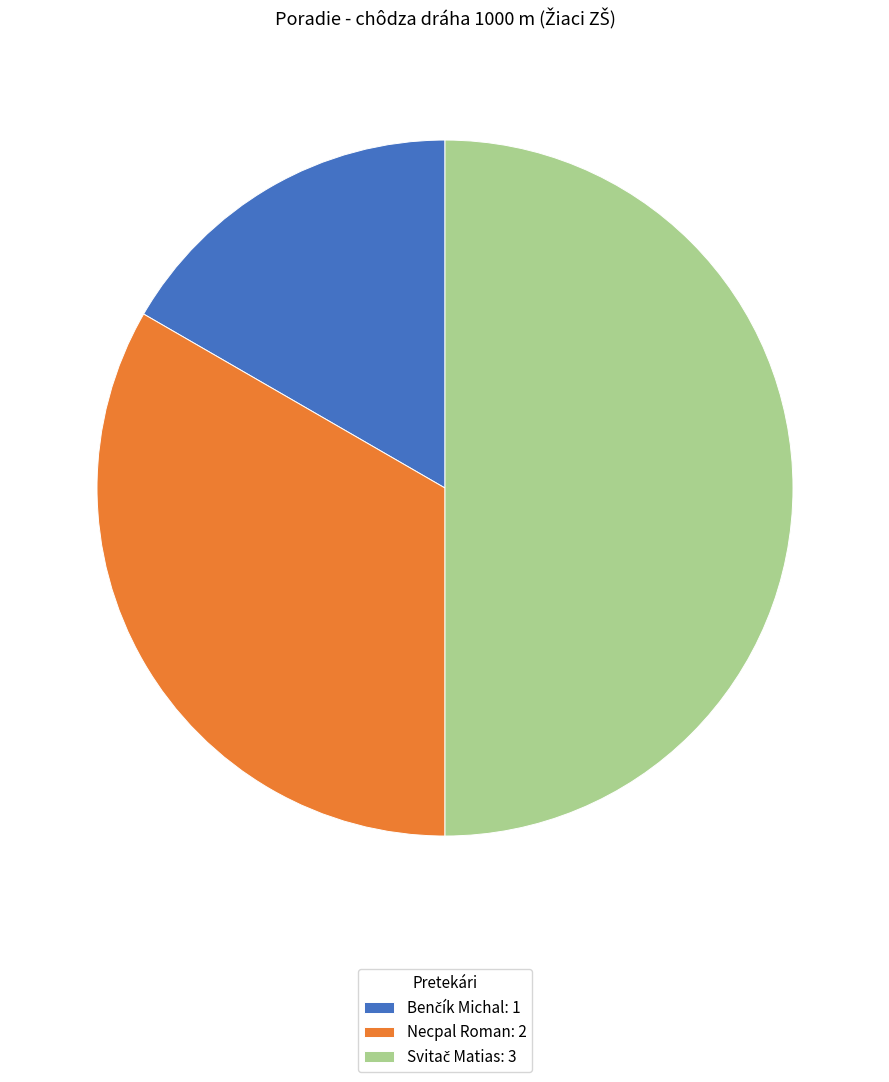

Does Necpal Roman: 2 represent more than half of the total?

No